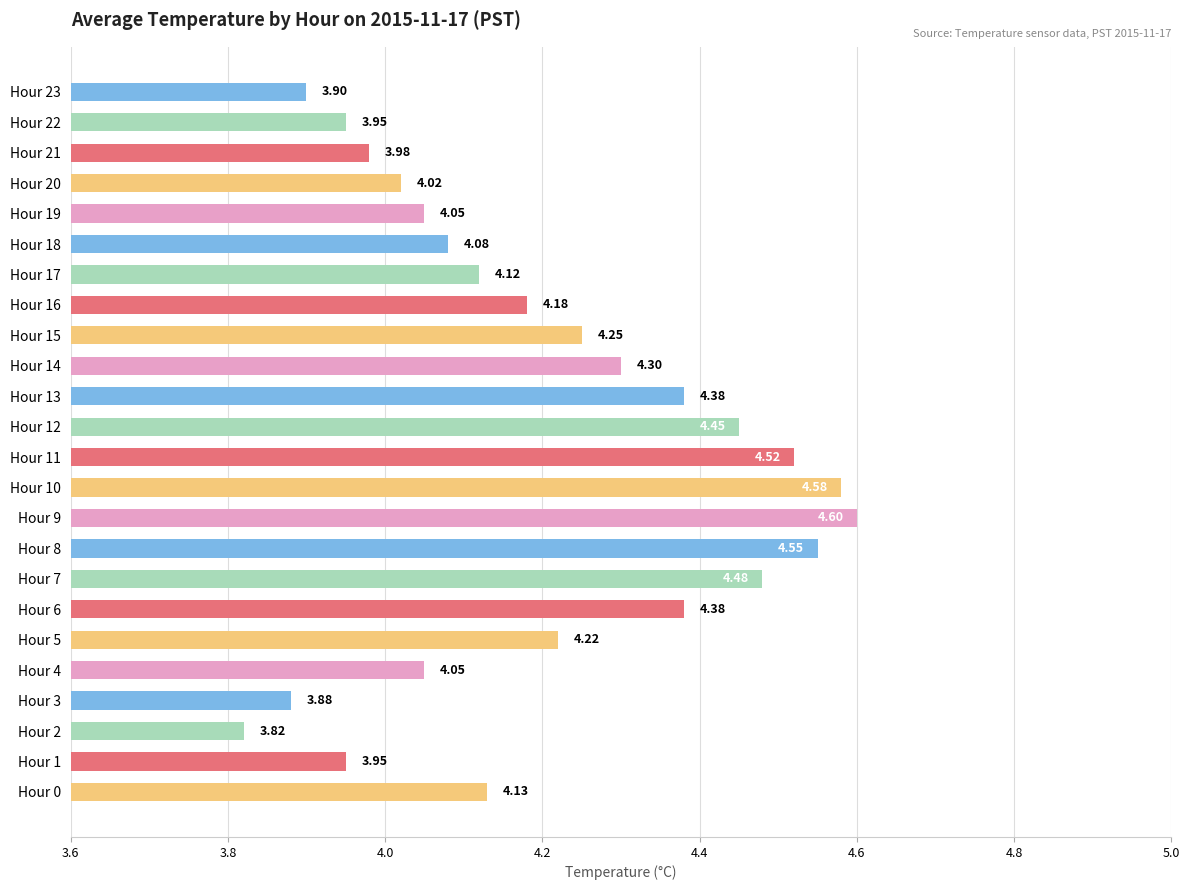

What is the difference between the values at Hour 5 and Hour 2?

0.4